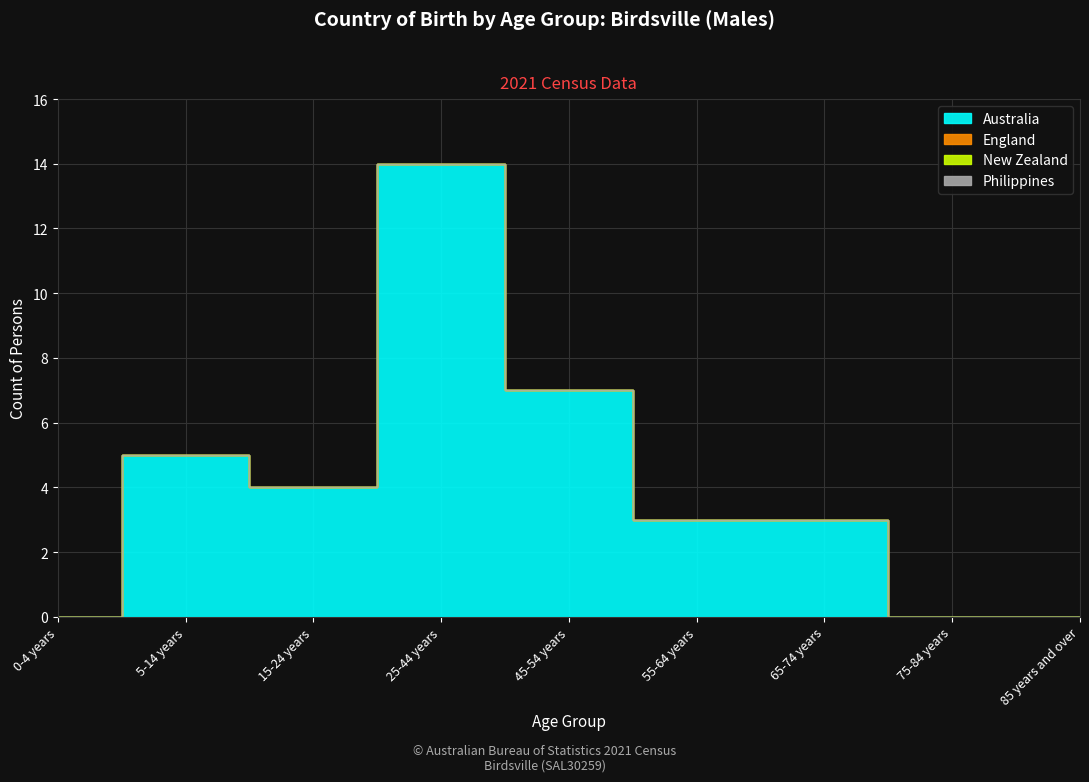

What is the label of the 1st point from the right?

85 years and over